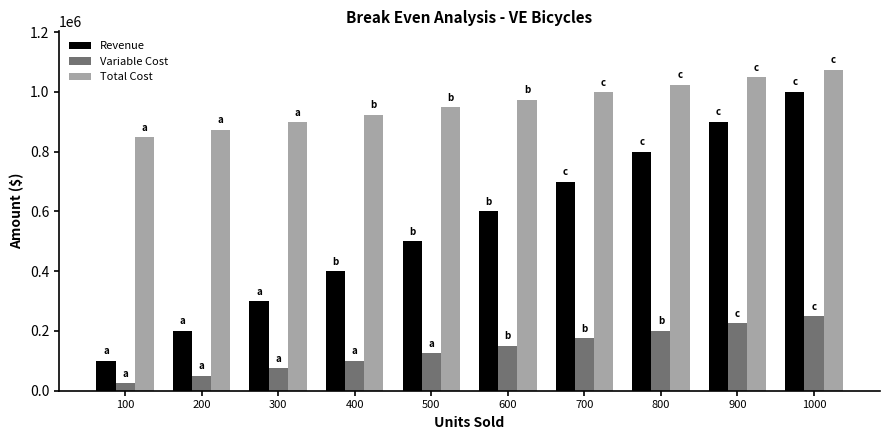

Reading right to left, what are all the values shown in this chart?

Revenue: 1000000	900000	800000	700000	600000	500000	400000	300000	200000	100000
Variable Cost: 250000	225000	200000	175000	150000	125000	100000	75000	50000	25000
Total Cost: 1073889	1048889	1023889	998889	973889	948889	923889	898889	873889	848889